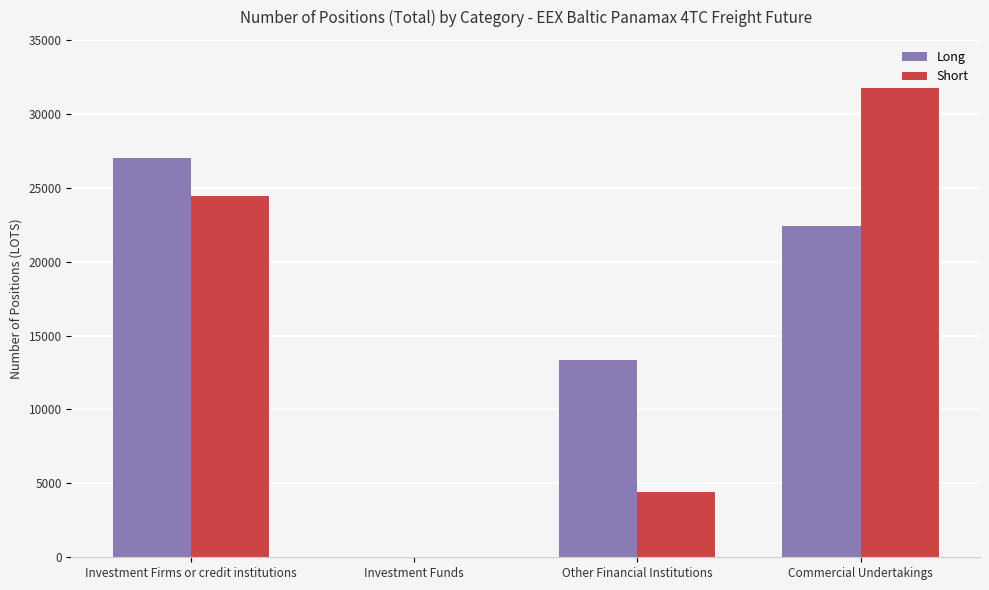

Is the value of Short at Investment Firms or credit institutions greater than the value of Long at Commercial Undertakings?

Yes